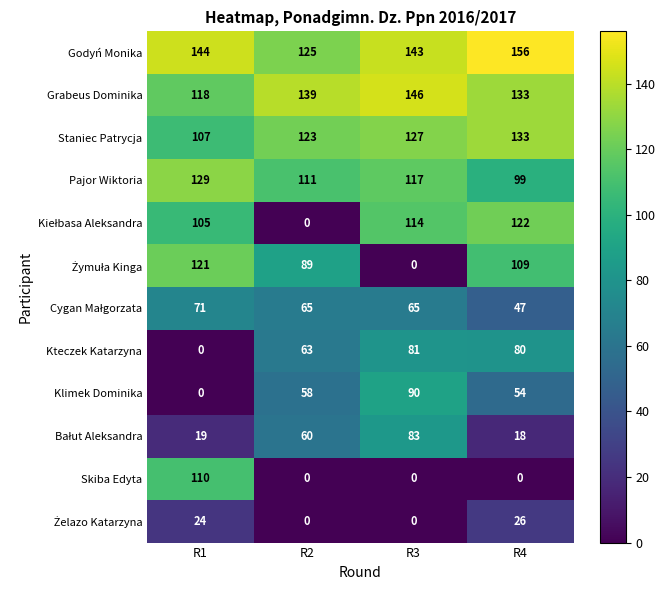

The Grabeus Dominika series shows 187 at R4. True or false?

False